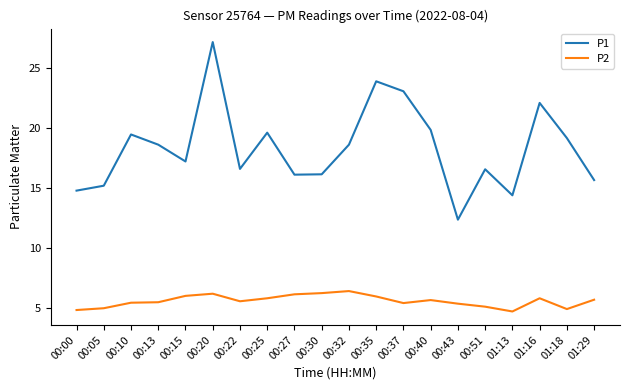

What is the average value of the P2 series?

5.6